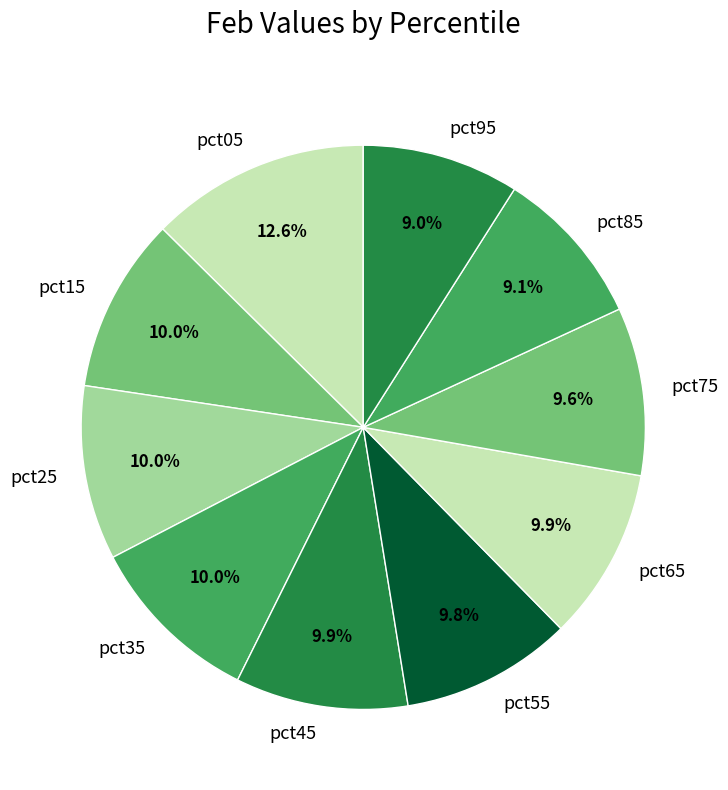

To the nearest percent, what is the average slice percentage?

10%